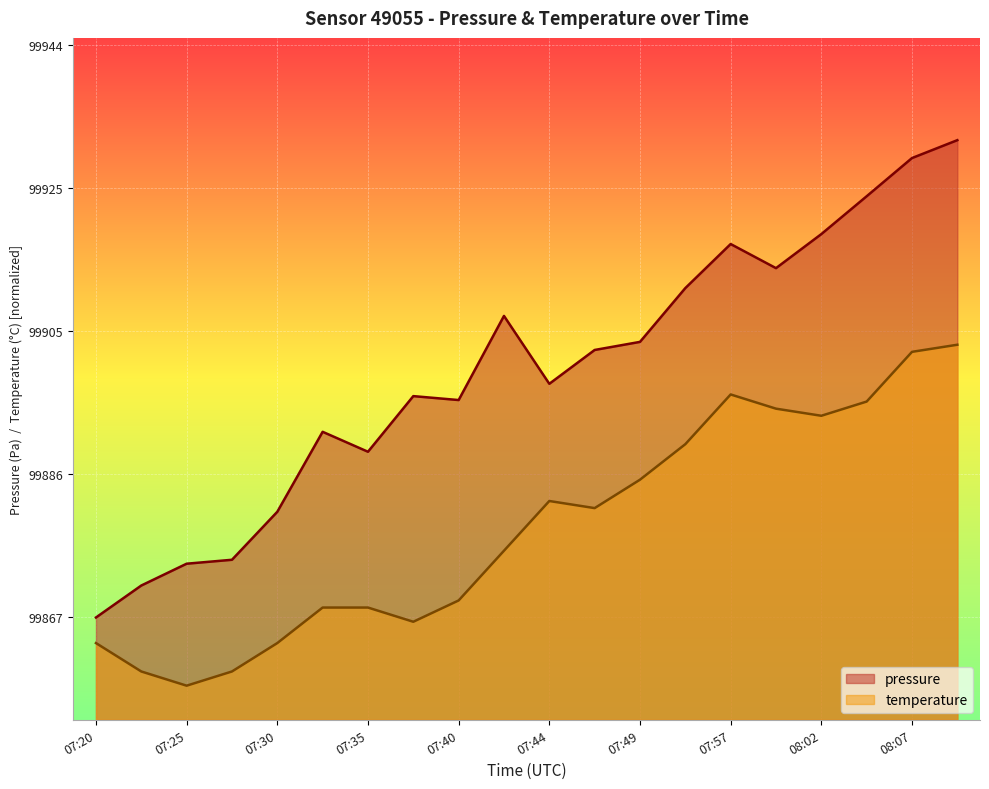

True or false: pressure and temperature intersect in this chart.

False